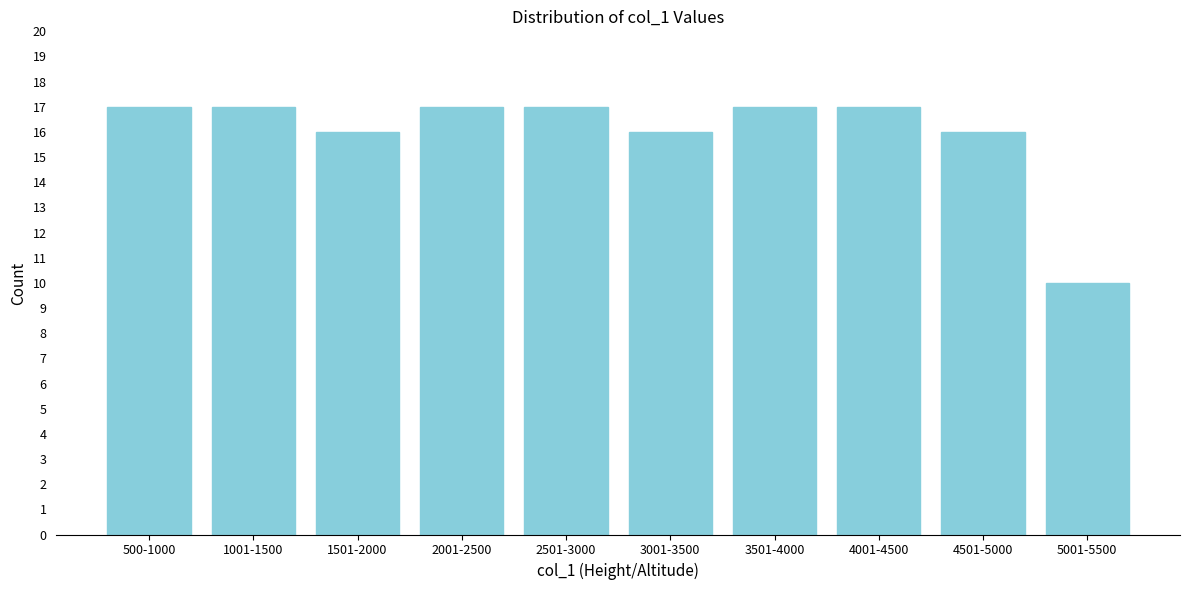

Reading left to right, what are all the values shown in this chart?

500-1000=17	1001-1500=17	1501-2000=16	2001-2500=17	2501-3000=17	3001-3500=16	3501-4000=17	4001-4500=17	4501-5000=16	5001-5500=10